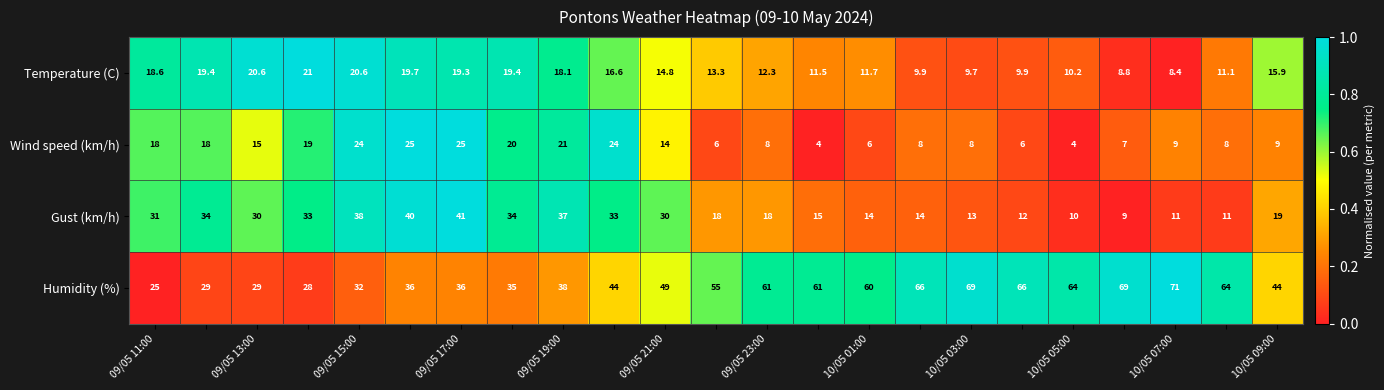

Which series has the widest spread of values?

Humidity (%)